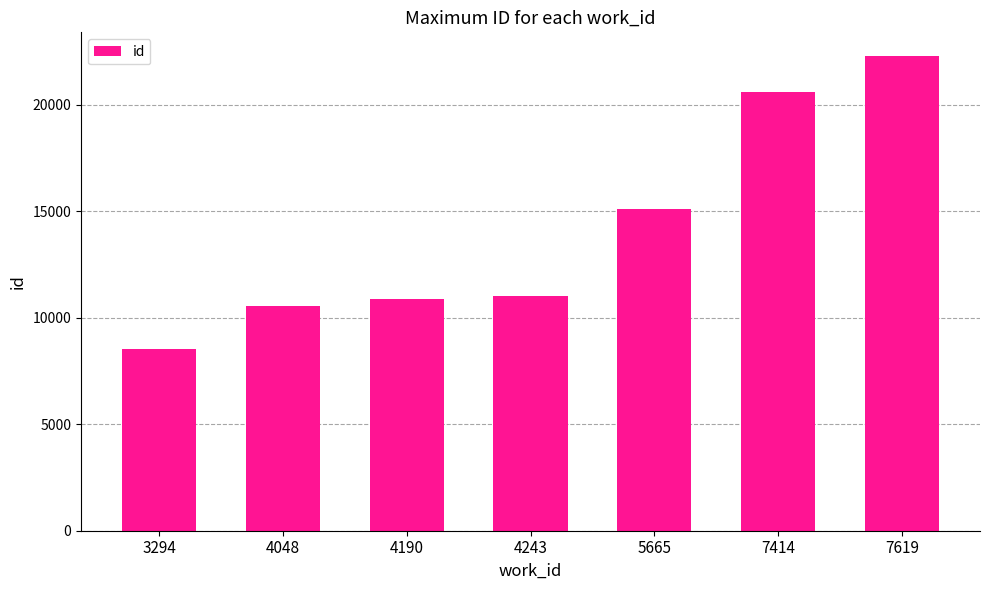

What is the change in value from 3294 to 7619?

+13736